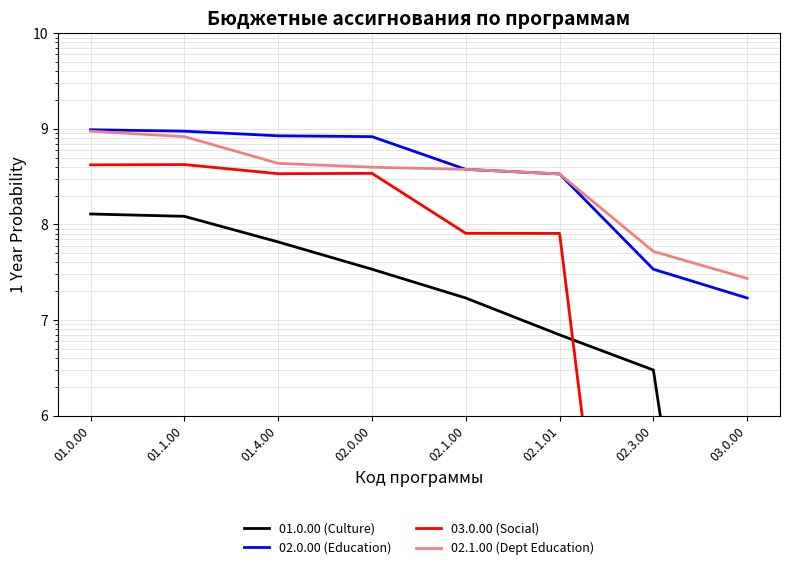

True or false: 01.0.00 (Culture) and 02.0.00 (Education) cross at least once.

False